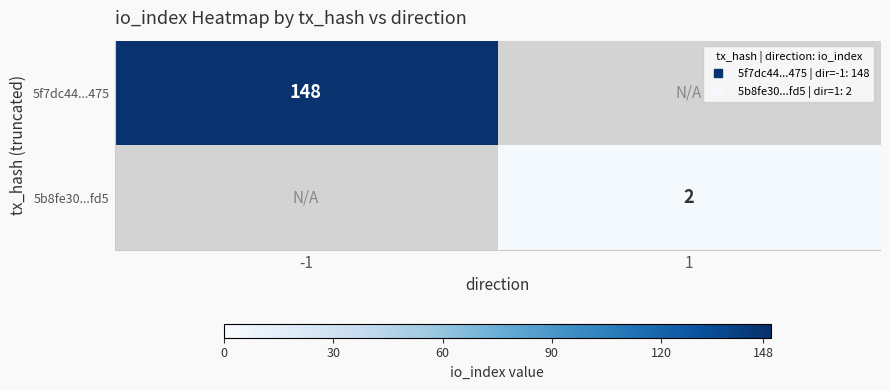

List the series in order of their overall mean, highest first.

5f7dc44...475, 5b8fe30...fd5